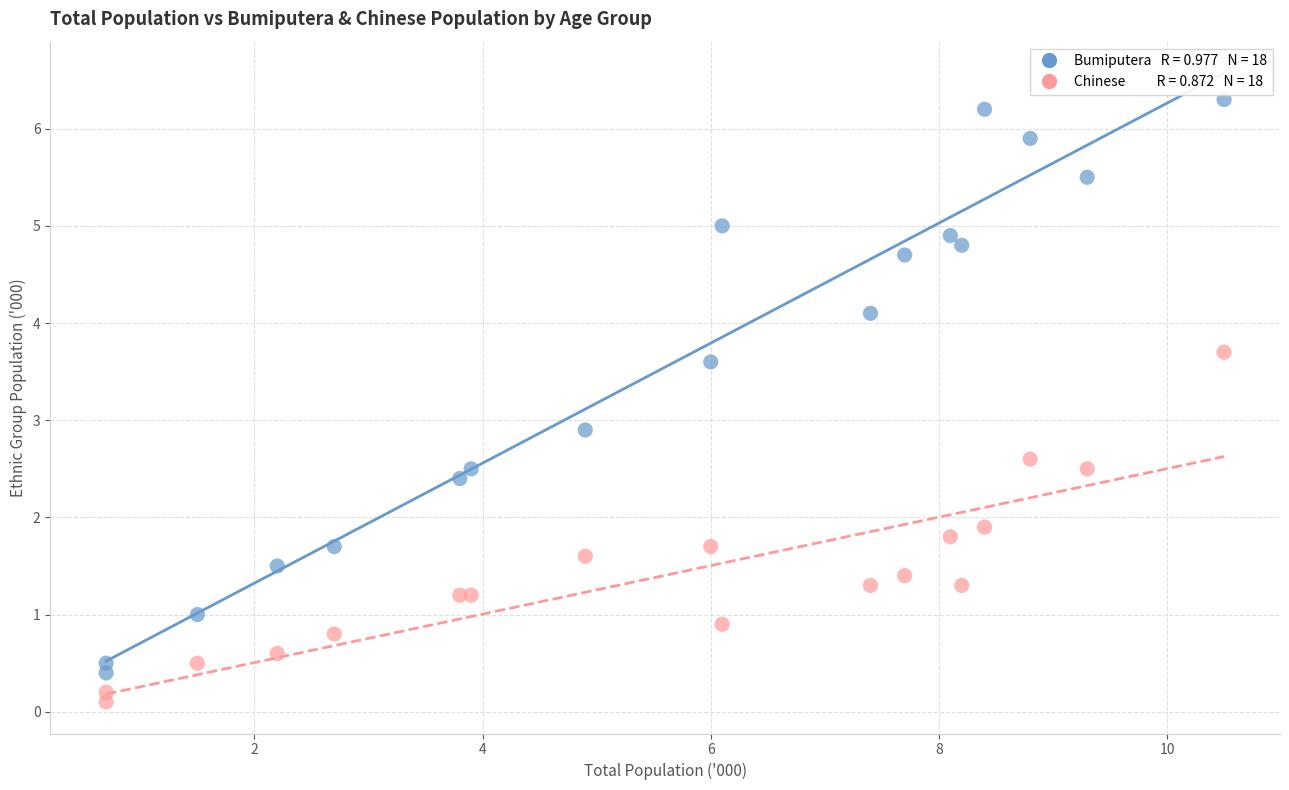

Across all series, what Y value is closest to 3?

2.9